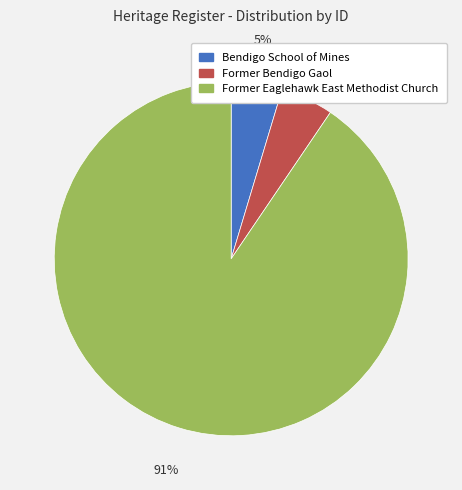

The Bendigo School of Mines slice represents 5% of the pie. True or false?

True